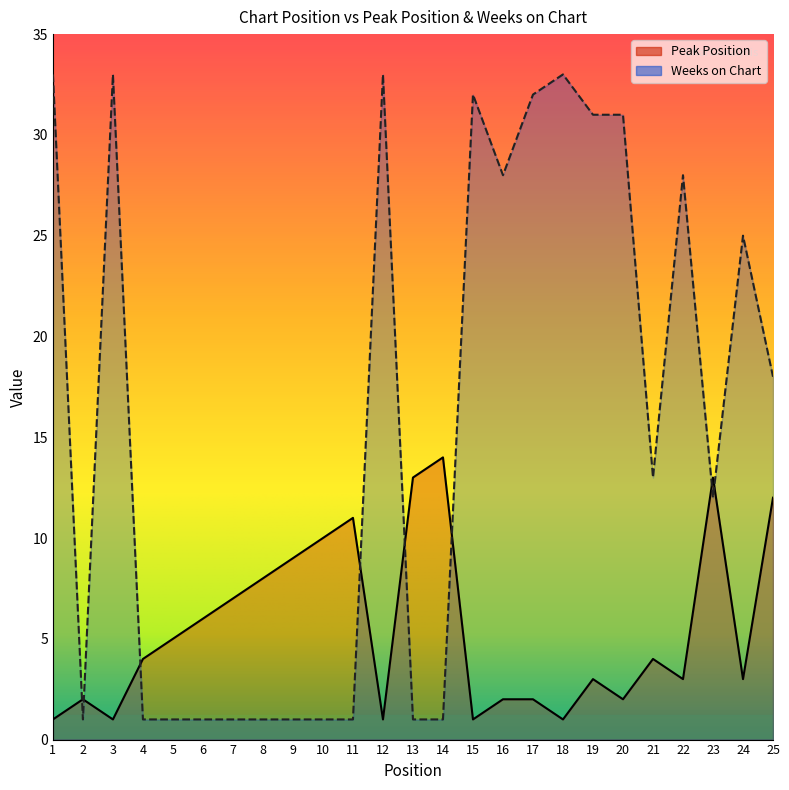

What is the difference between the maximum and minimum values in the Weeks on Chart series?

32